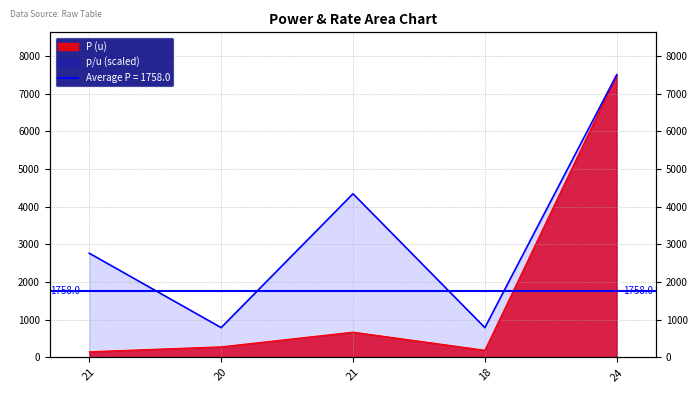

At which category does the chart reach its peak across all series?

24